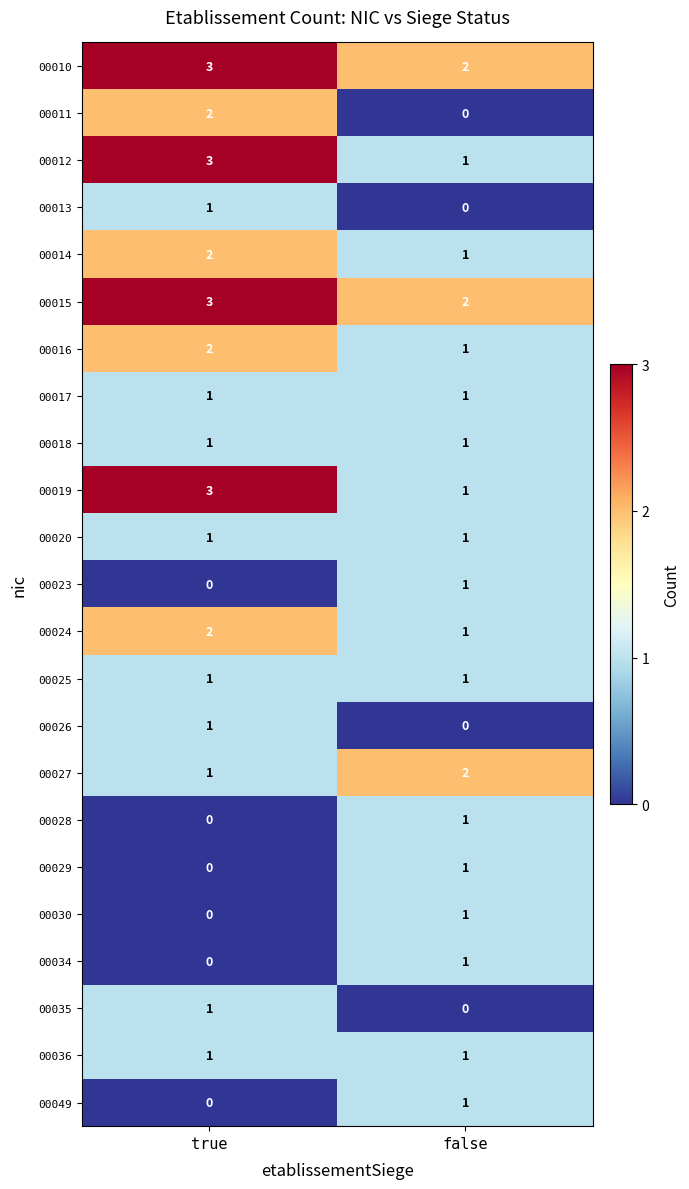

The value of 00017 at true is 1. True or false?

True